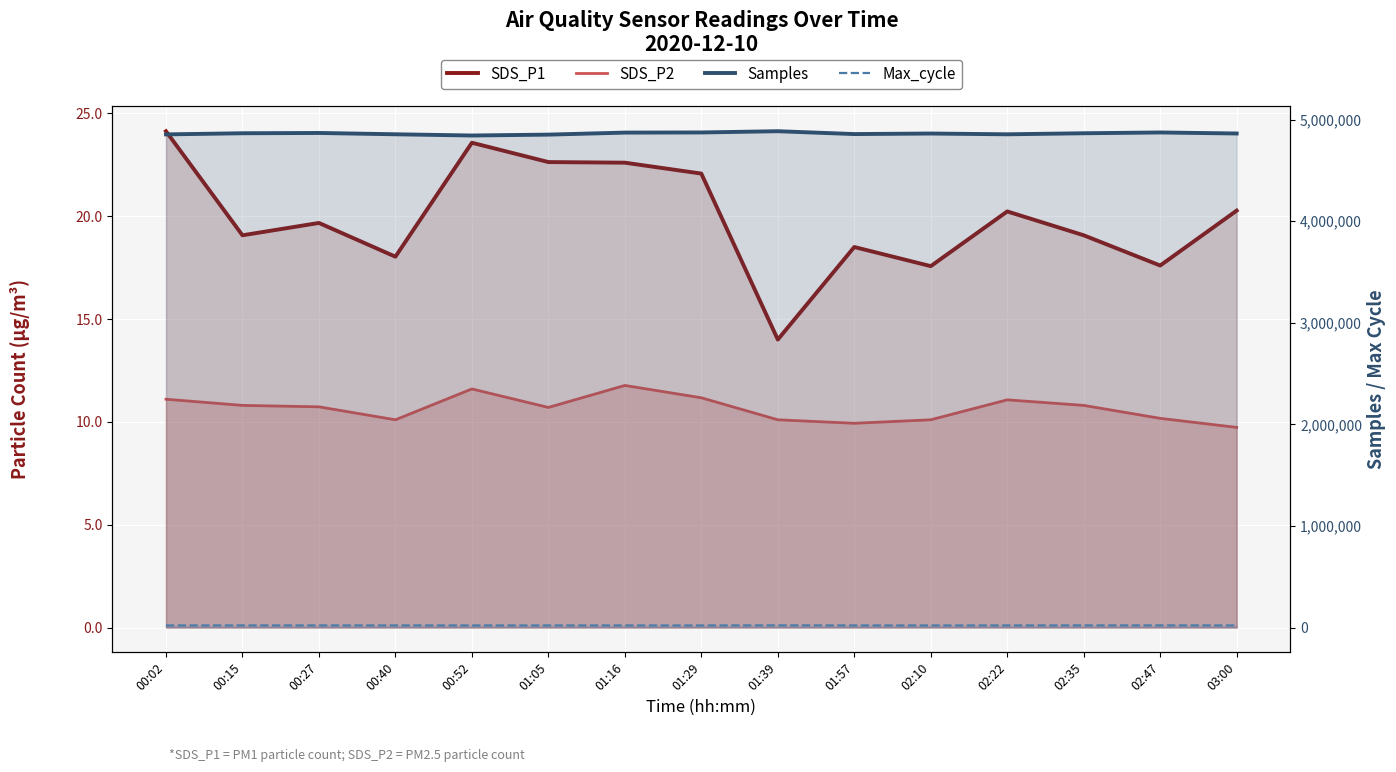

Which label corresponds to the smallest value in the chart?

03:00